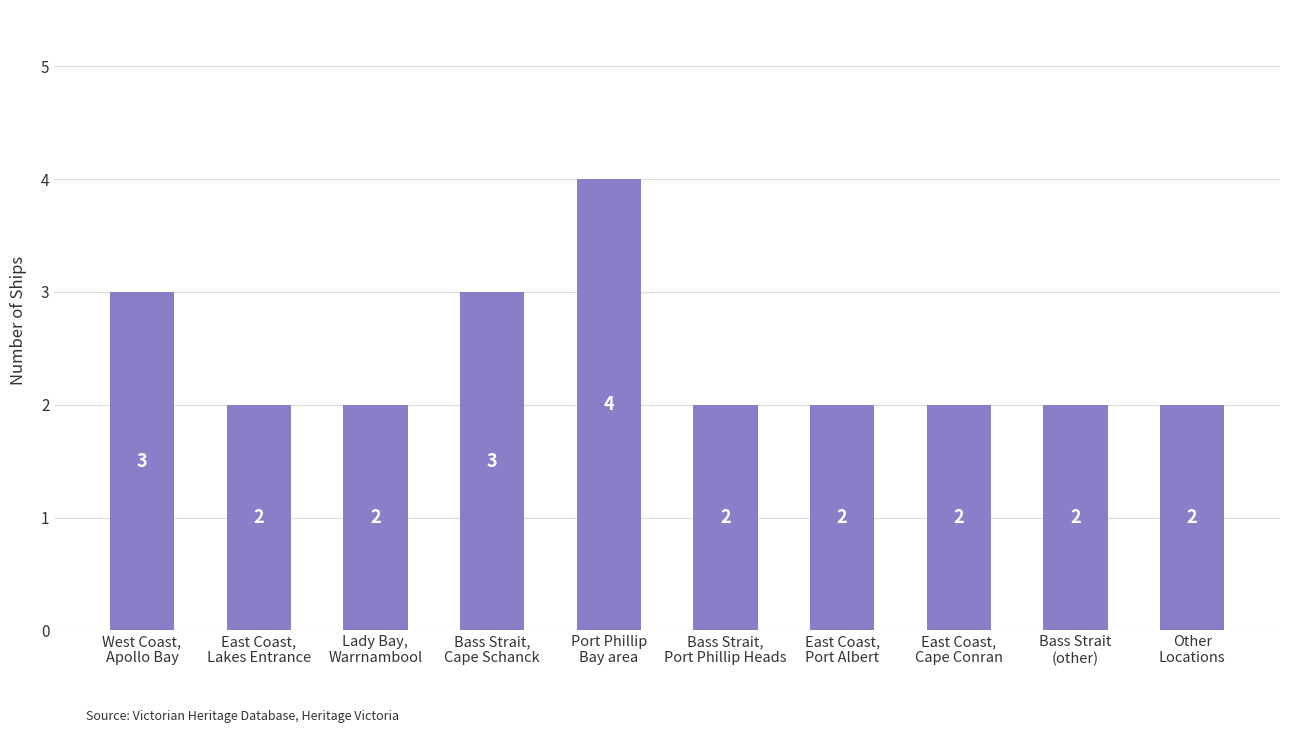

How many values are between 2 and 3?

9